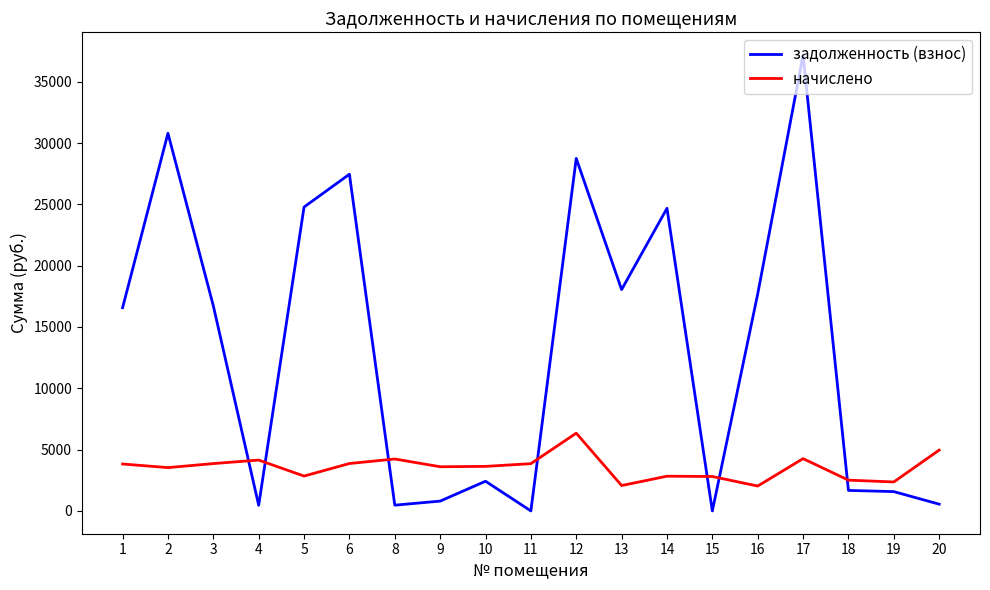

Between 8 and 13, which series saw the biggest shift?

задолженность (взнос)